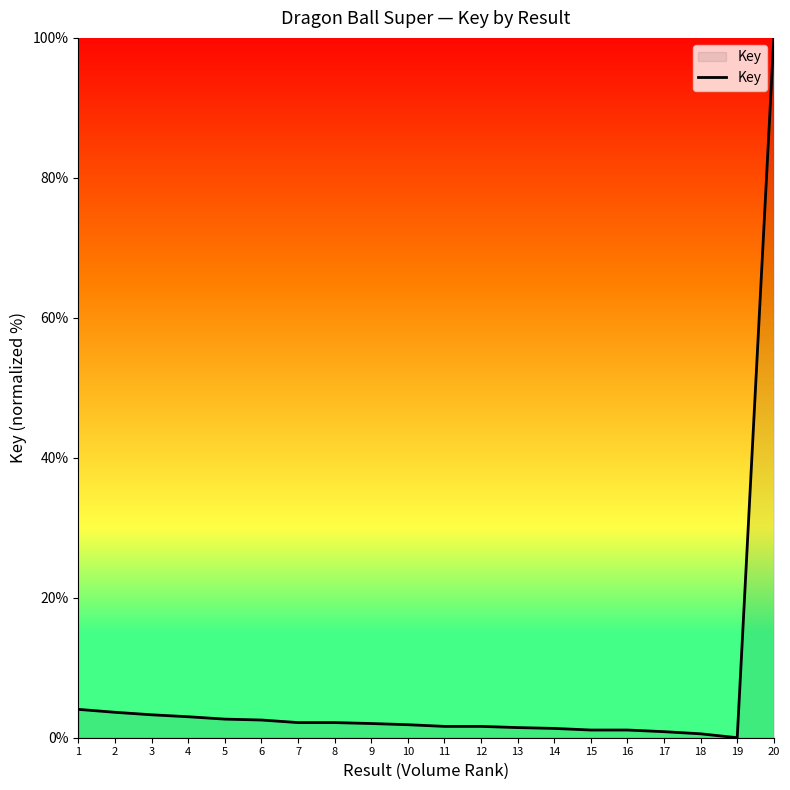

How many lines are shown in the chart?

1